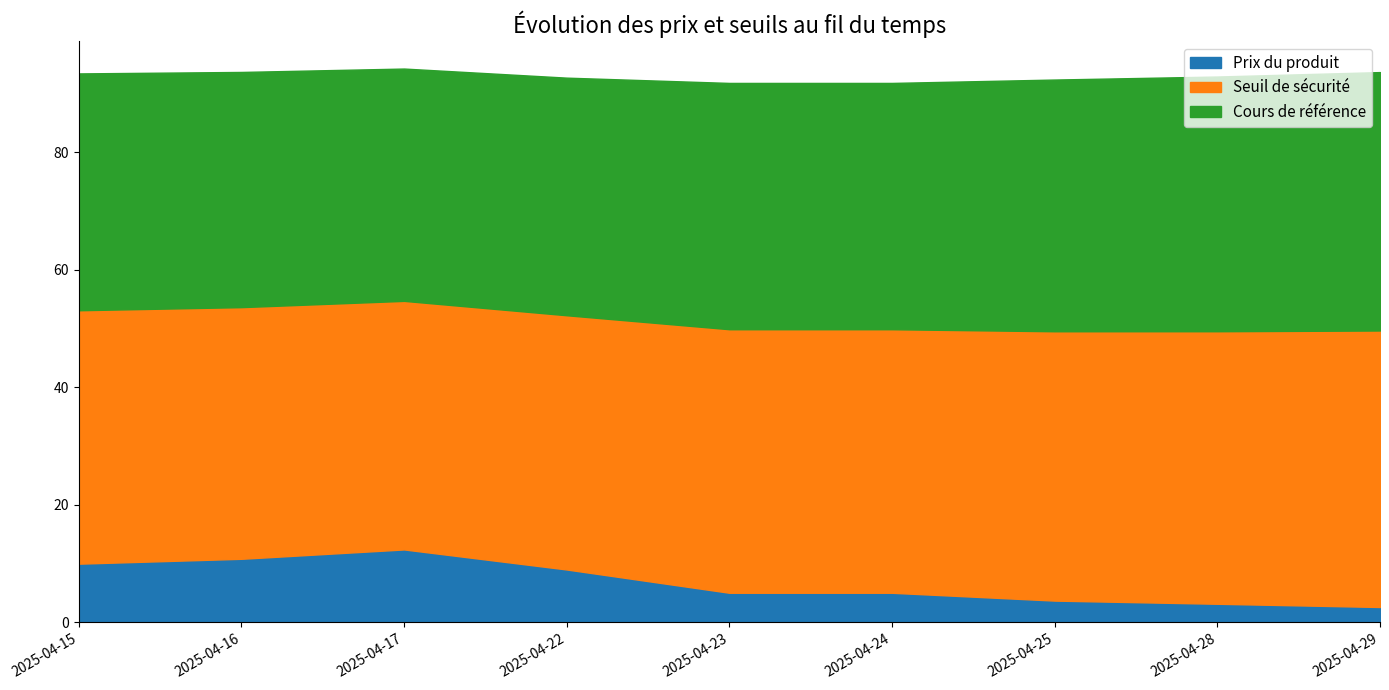

Is the value of Cours de référence at 2025-04-29 greater than the value of Seuil de sécurité at 2025-04-17?

Yes